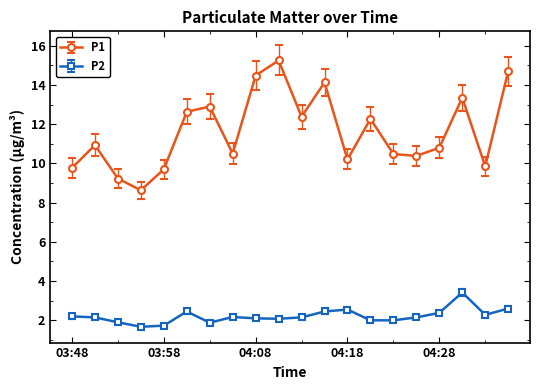

Which series has the largest range (max minus min)?

P1